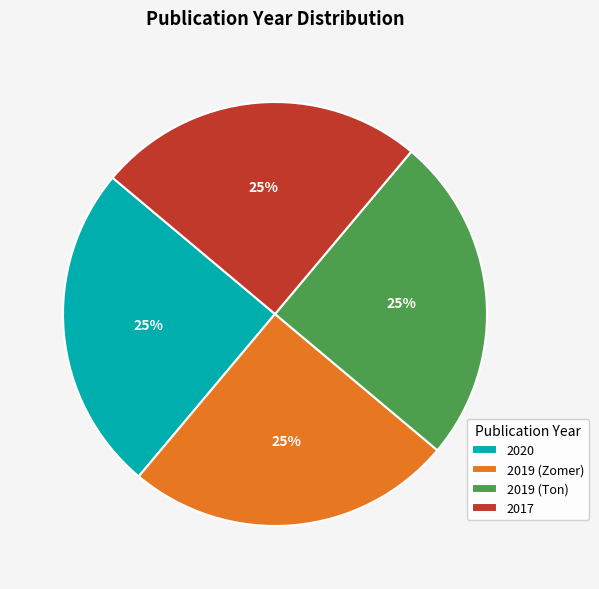

To the nearest percent, what is the combined percentage of 2017 and 2019 (Zomer)?

50%